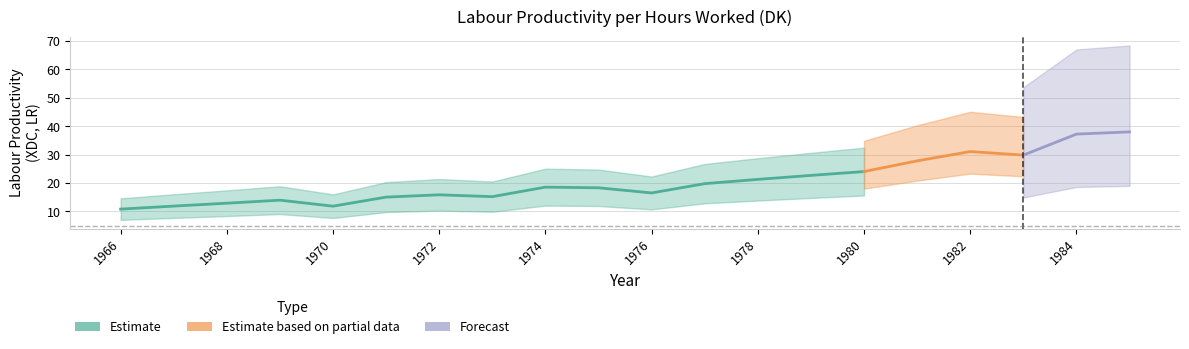

Reading left to right, extract all data points from this chart.

10.8	11.9	12.9	14.0	11.9	15.1	15.9	15.2	18.6	18.3	16.5	19.8	21.3	22.7	24.0	27.8	31.1	29.8	37.2	38.0